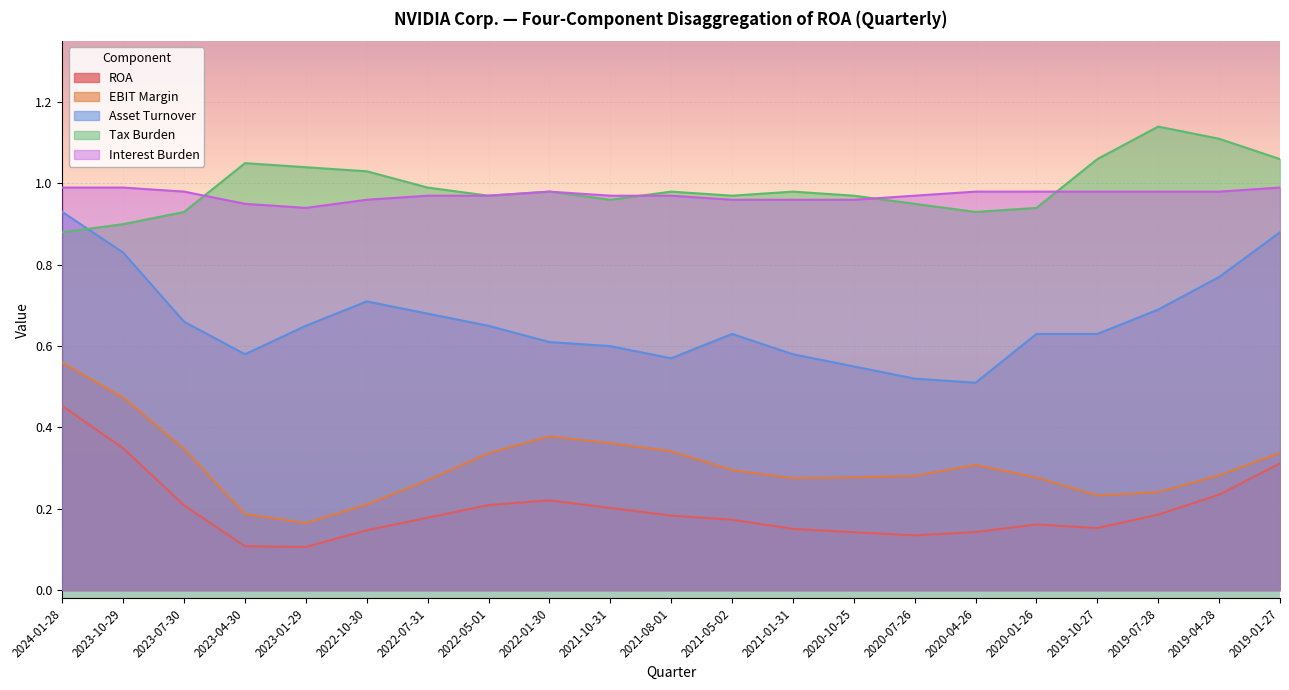

Between 2019-07-28 and 2021-05-02, which is larger?

2019-07-28